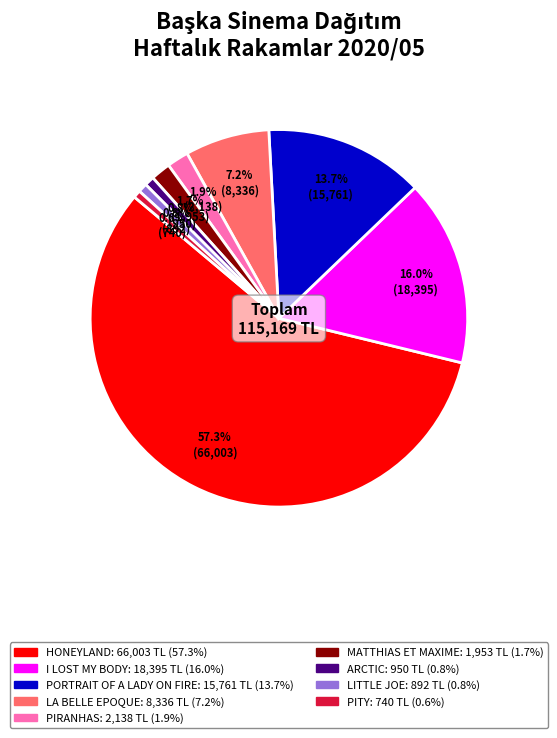

To the nearest percent, what portion does ARCTIC represent?

1%